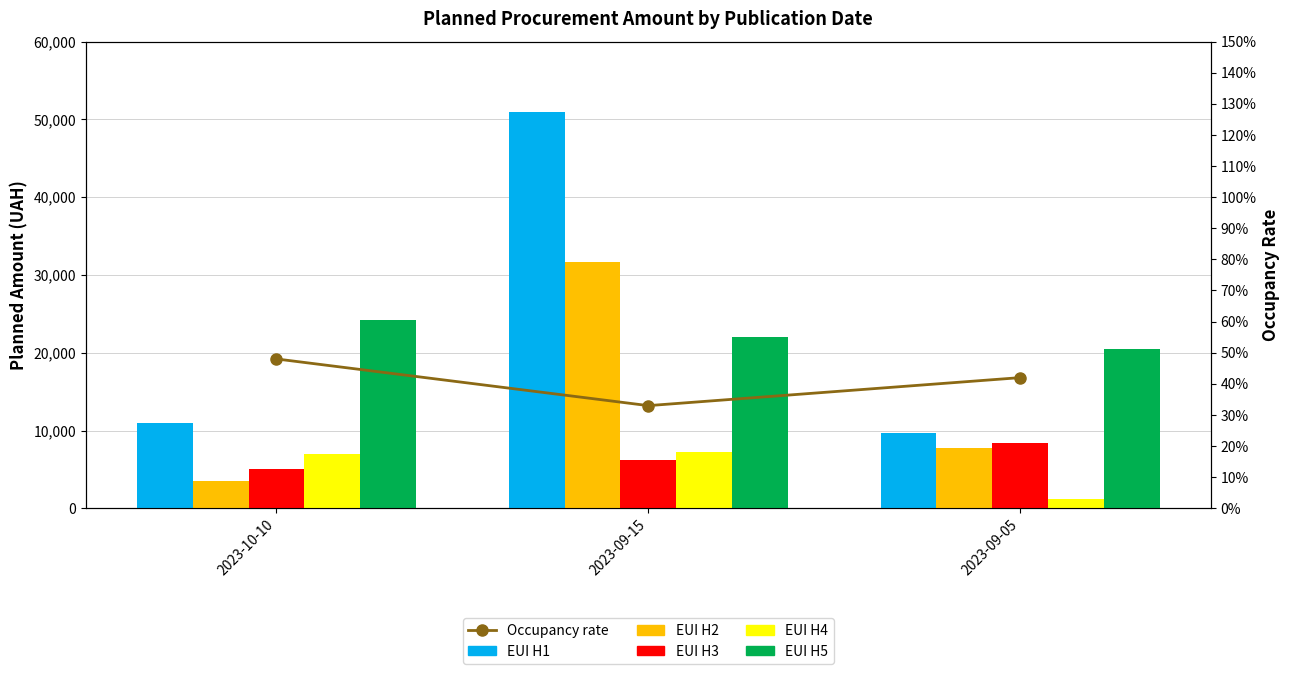

Which series has the largest total across all categories?

EUI H1